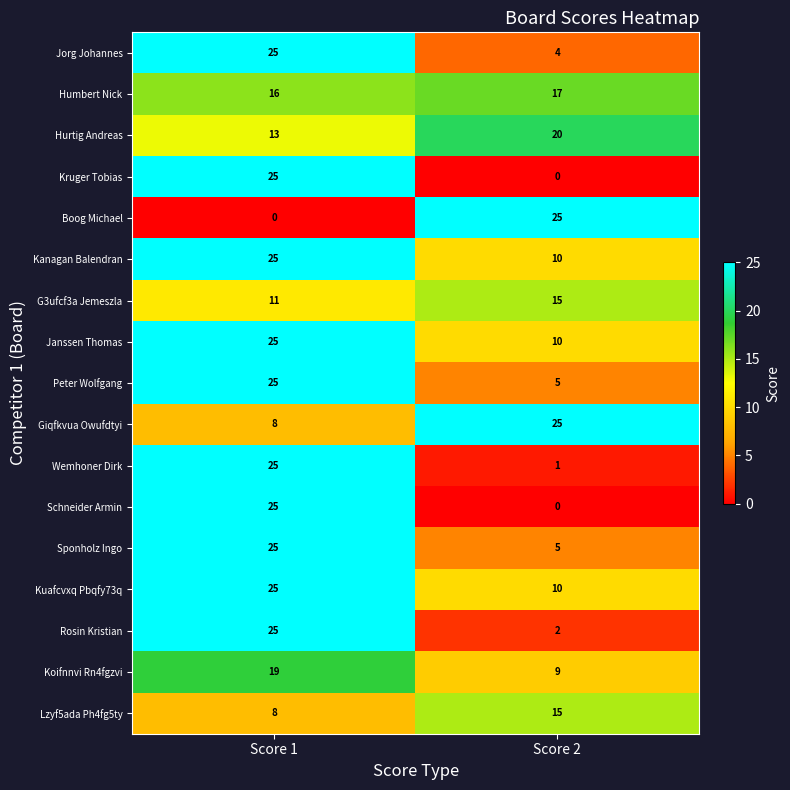

What is the difference between the highest and lowest values at Score 2?

25